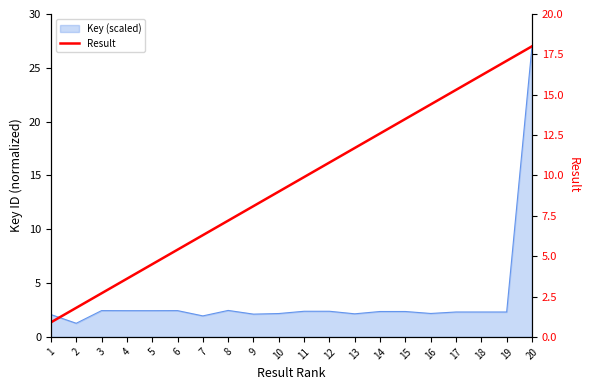

Rank the categories by value from highest to lowest.

20, 19, 18, 17, 16, 15, 14, 13, 12, 11, 10, 9, 8, 7, 6, 5, 4, 3, 2, 1